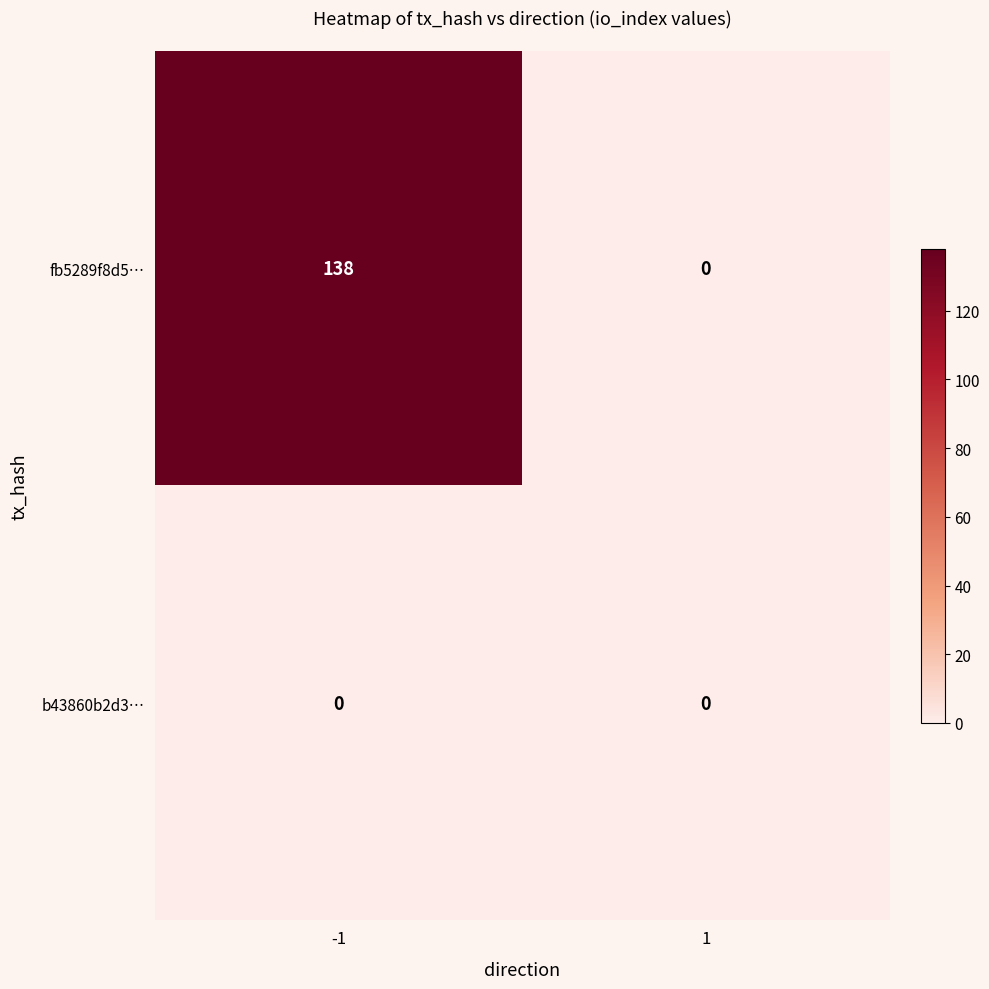

Which series changed the most between -1 and 1?

fb5289f8d5…